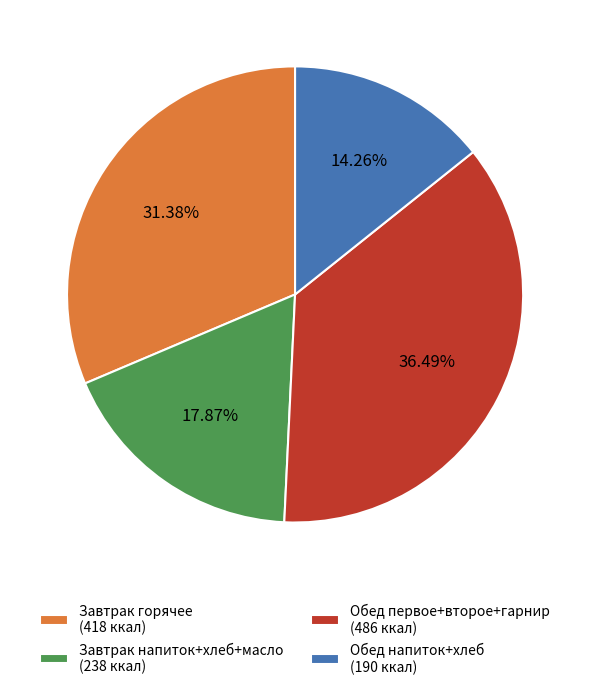

Is Завтрак напиток+хлеб+масло (238 ккал) the majority of the pie?

No